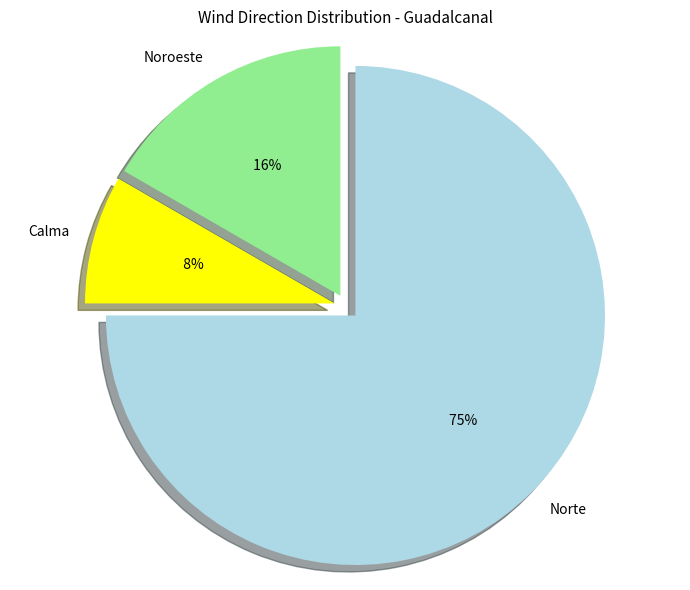

The Norte slice represents 19% of the pie. True or false?

False